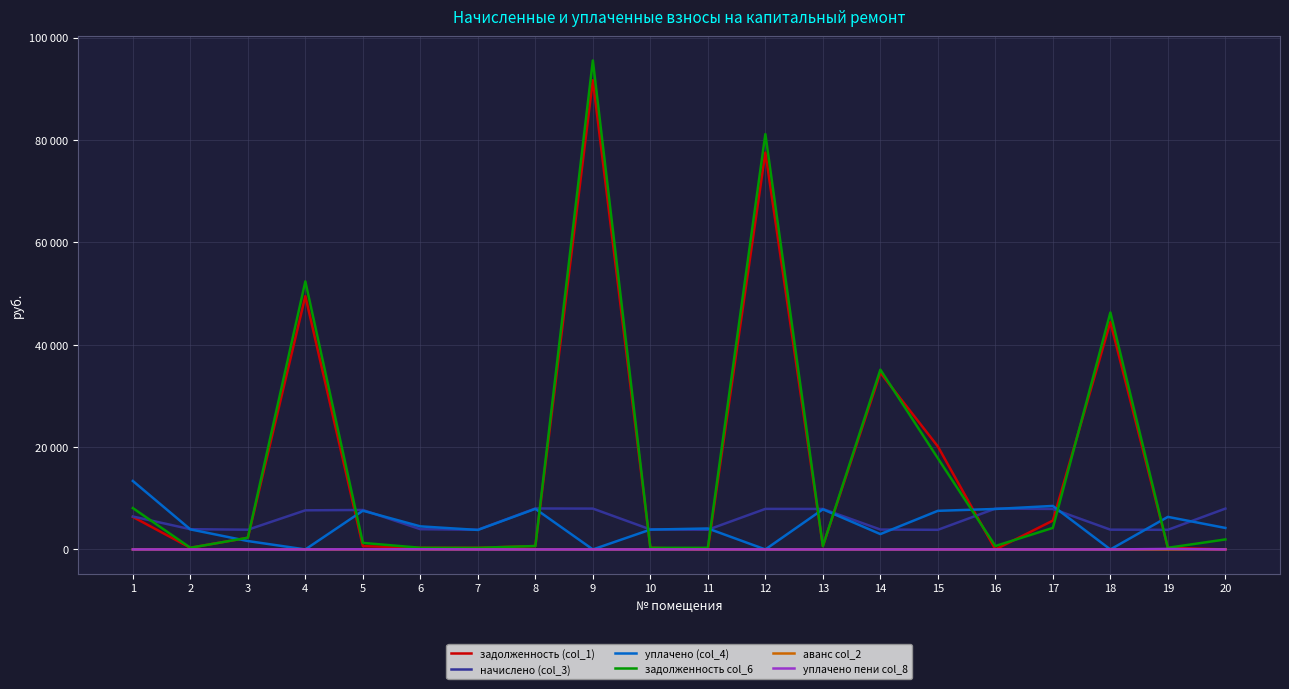

At 13, list the series in order from smallest to largest.

аванс col_2, уплачено пени col_8, задолженность (col_1), задолженность col_6, уплачено (col_4), начислено (col_3)